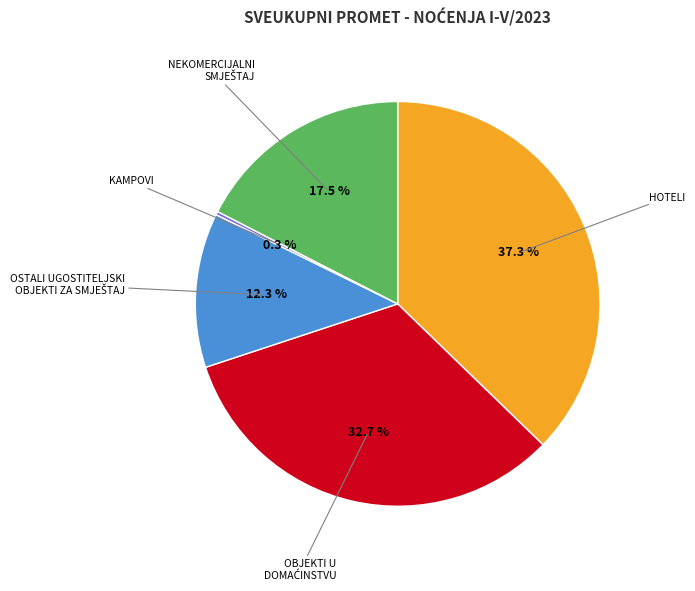

To the nearest percent, what is the average slice percentage?

20%